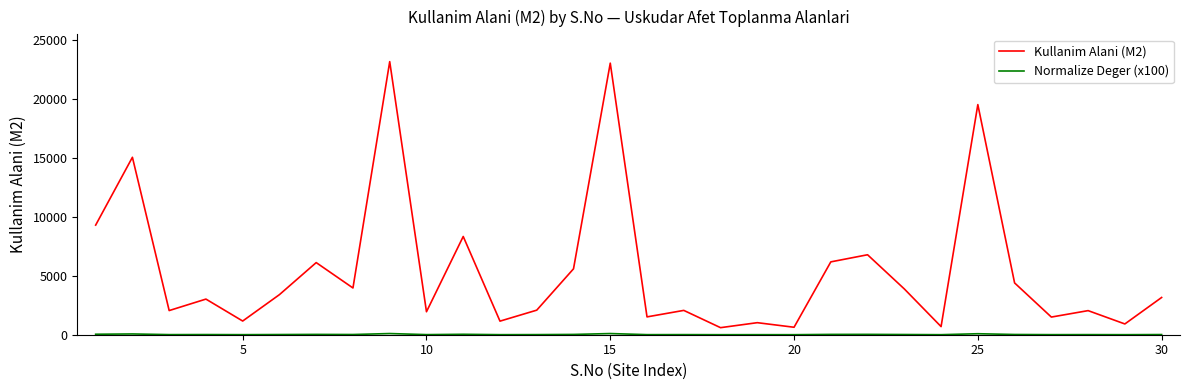

Which series has the largest range (max minus min)?

Kullanim Alani (M2)